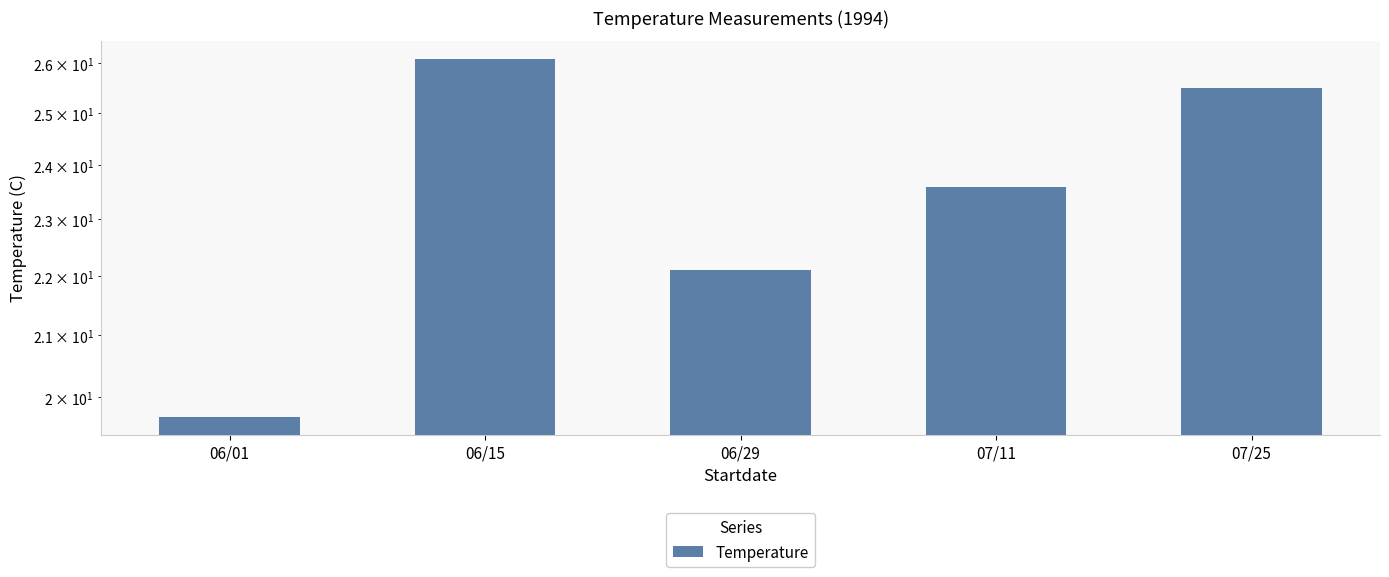

Which label corresponds to the largest value in the chart?

06/15